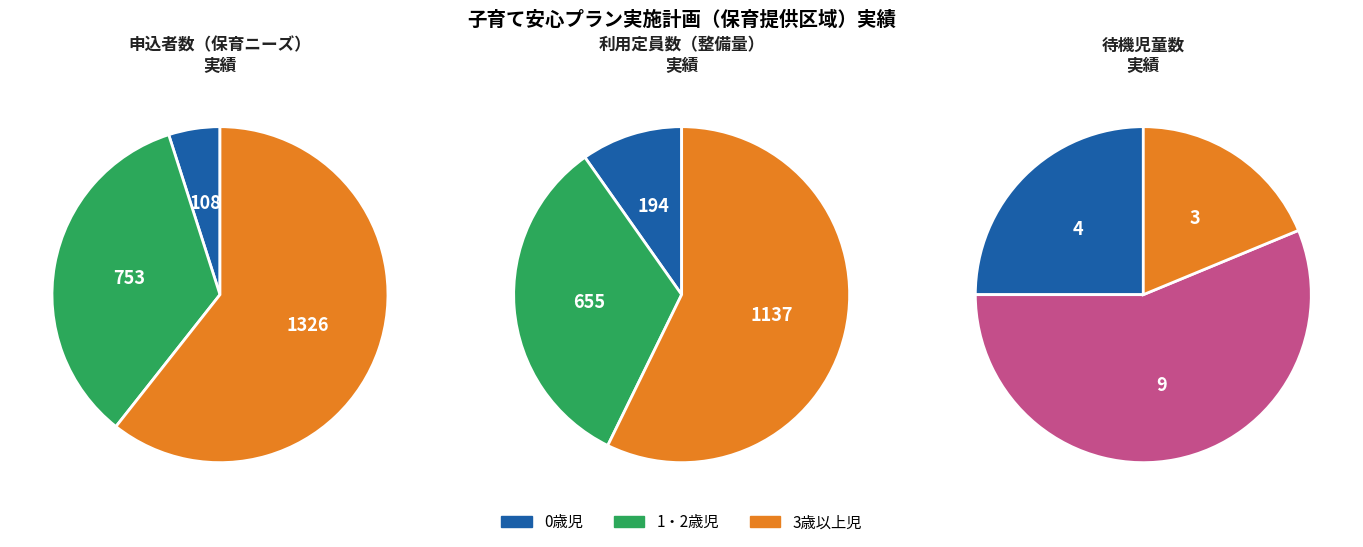

True or false: 待機児童数 accounts for 9% of the total.

False